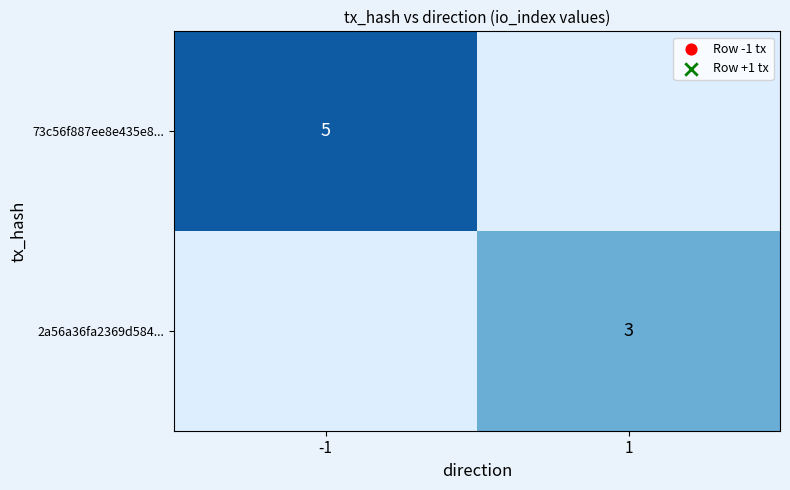

The 2a56a36fa2369d584... series shows 3 at 1. True or false?

True